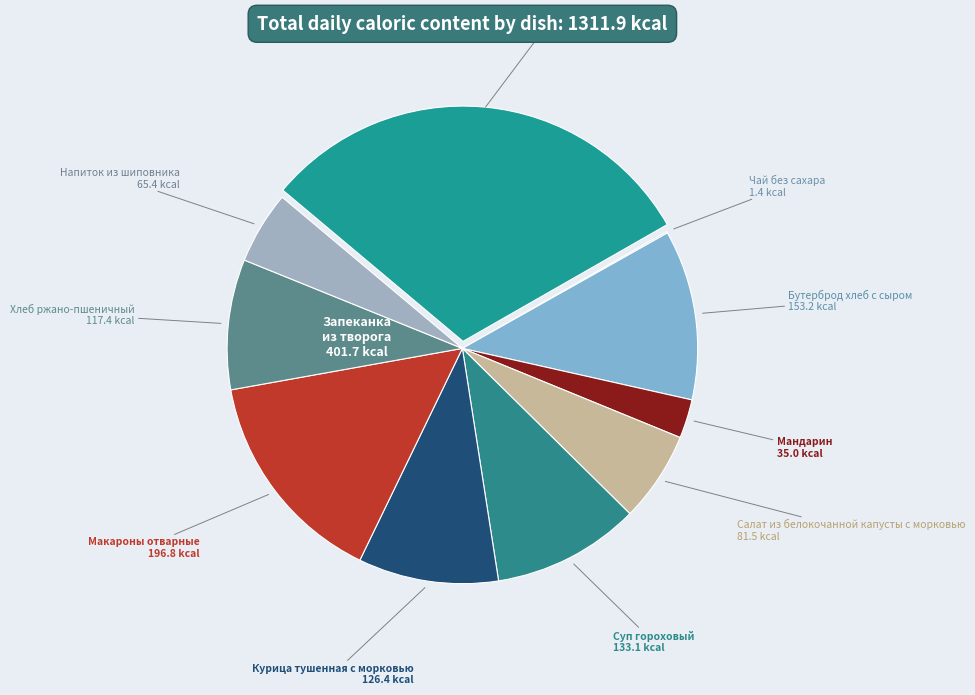

How many segments does this pie chart have?

10